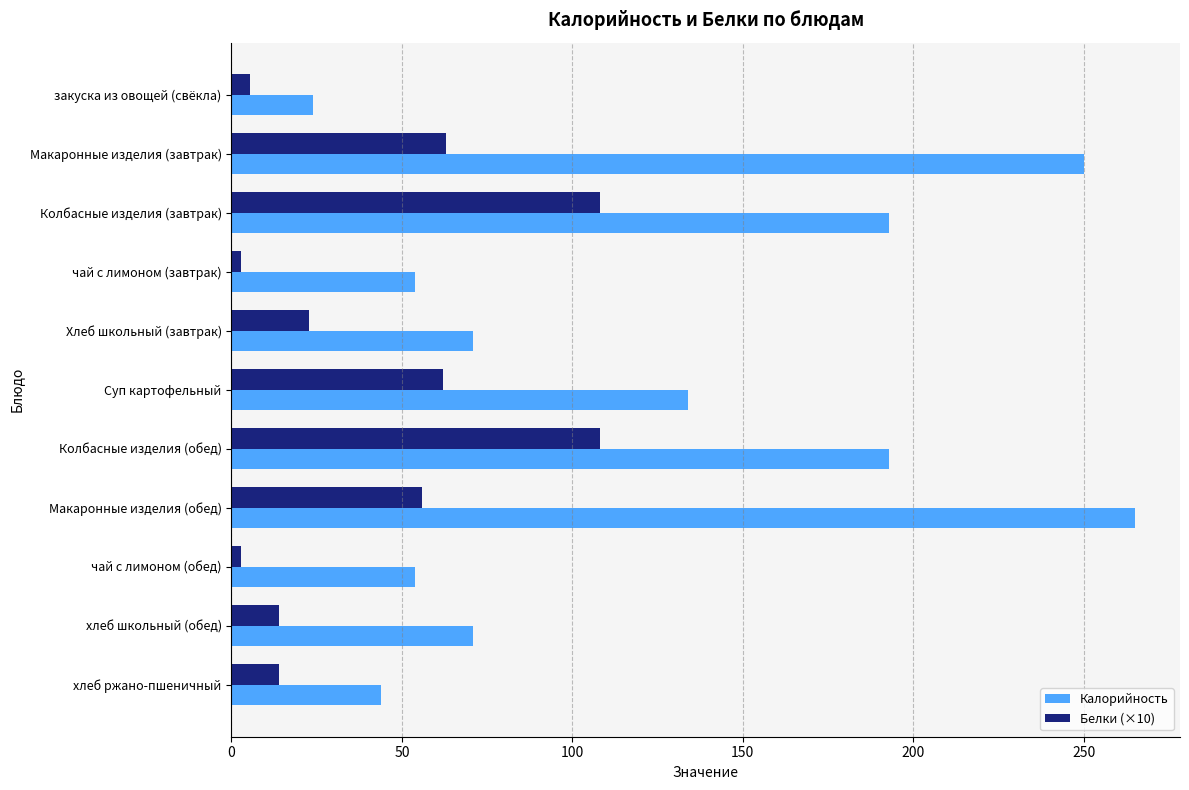

At how many categories does at least one series exceed 170?

4